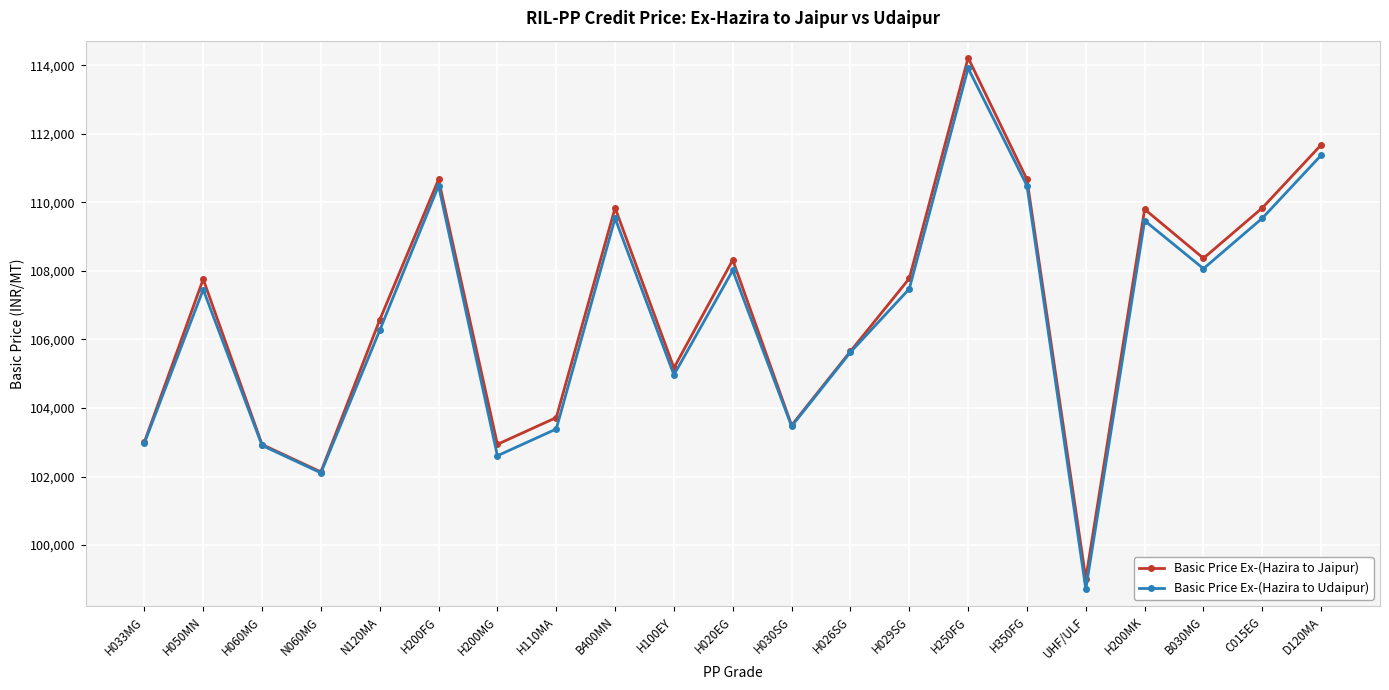

Which series has the largest total across all categories?

Basic Price Ex-(Hazira to Jaipur)